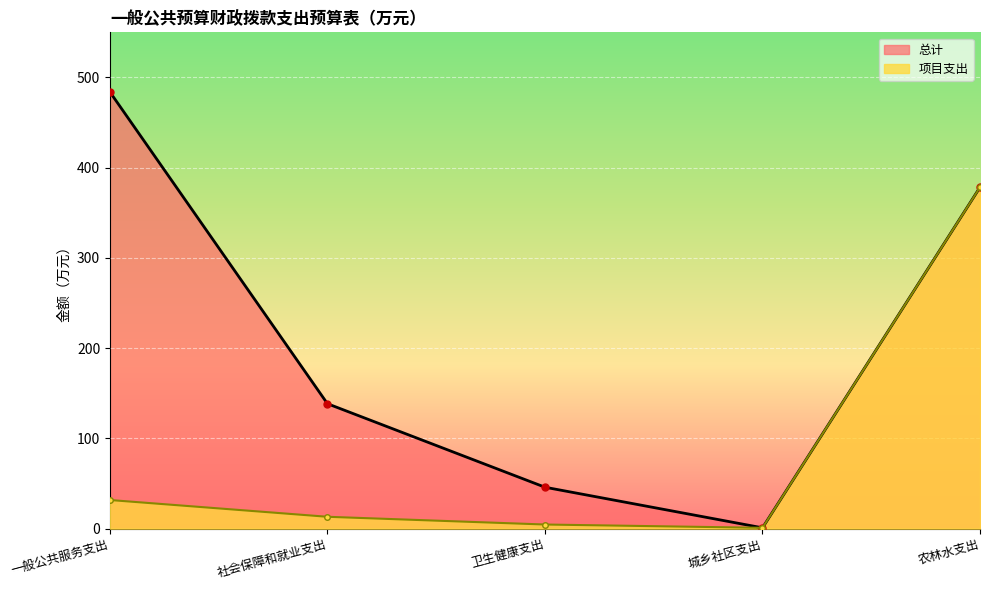

Where does the 总计 series first go above 138?

一般公共服务支出